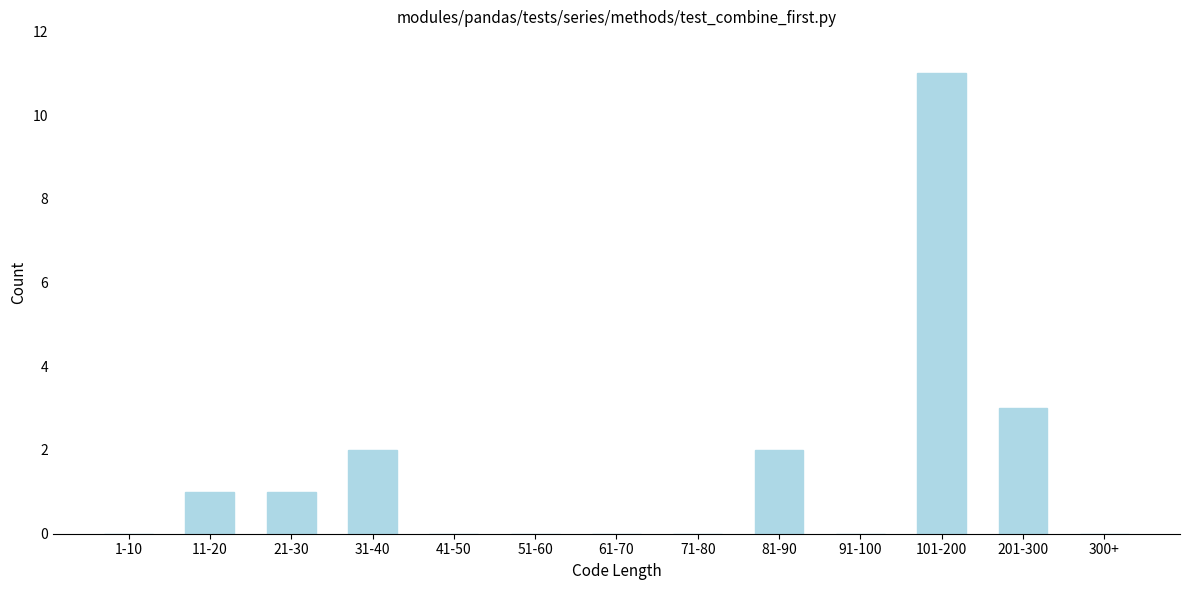

Reading left to right, extract all data points from this chart.

1-10=0	11-20=1	21-30=1	31-40=2	41-50=0	51-60=0	61-70=0	71-80=0	81-90=2	91-100=0	101-200=11	201-300=3	300+=0